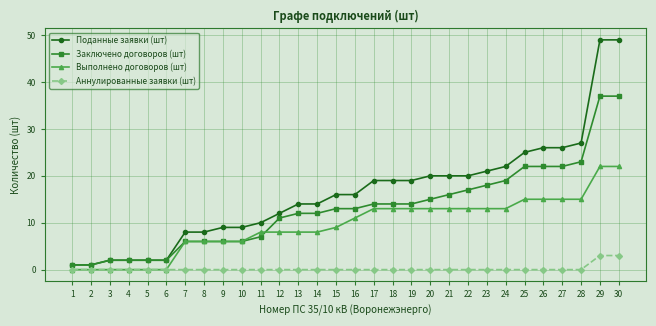

Reading left to right, transcribe all the data shown in this chart.

Поданные заявки (шт): 1=1	2=1	3=2	4=2	5=2	6=2	7=8	8=8	9=9	10=9	11=10	12=12	13=14	14=14	15=16	16=16	17=19	18=19	19=19	20=20	21=20	22=20	23=21	24=22	25=25	26=26	27=26	28=27	29=49	30=49
Заключено договоров (шт): 1=1	2=1	3=2	4=2	5=2	6=2	7=6	8=6	9=6	10=6	11=7	12=11	13=12	14=12	15=13	16=13	17=14	18=14	19=14	20=15	21=16	22=17	23=18	24=19	25=22	26=22	27=22	28=23	29=37	30=37
Выполнено договоров (шт): 1=0	2=0	3=0	4=0	5=0	6=0	7=6	8=6	9=6	10=6	11=8	12=8	13=8	14=8	15=9	16=11	17=13	18=13	19=13	20=13	21=13	22=13	23=13	24=13	25=15	26=15	27=15	28=15	29=22	30=22
Аннулированные заявки (шт): 1=0	2=0	3=0	4=0	5=0	6=0	7=0	8=0	9=0	10=0	11=0	12=0	13=0	14=0	15=0	16=0	17=0	18=0	19=0	20=0	21=0	22=0	23=0	24=0	25=0	26=0	27=0	28=0	29=3	30=3